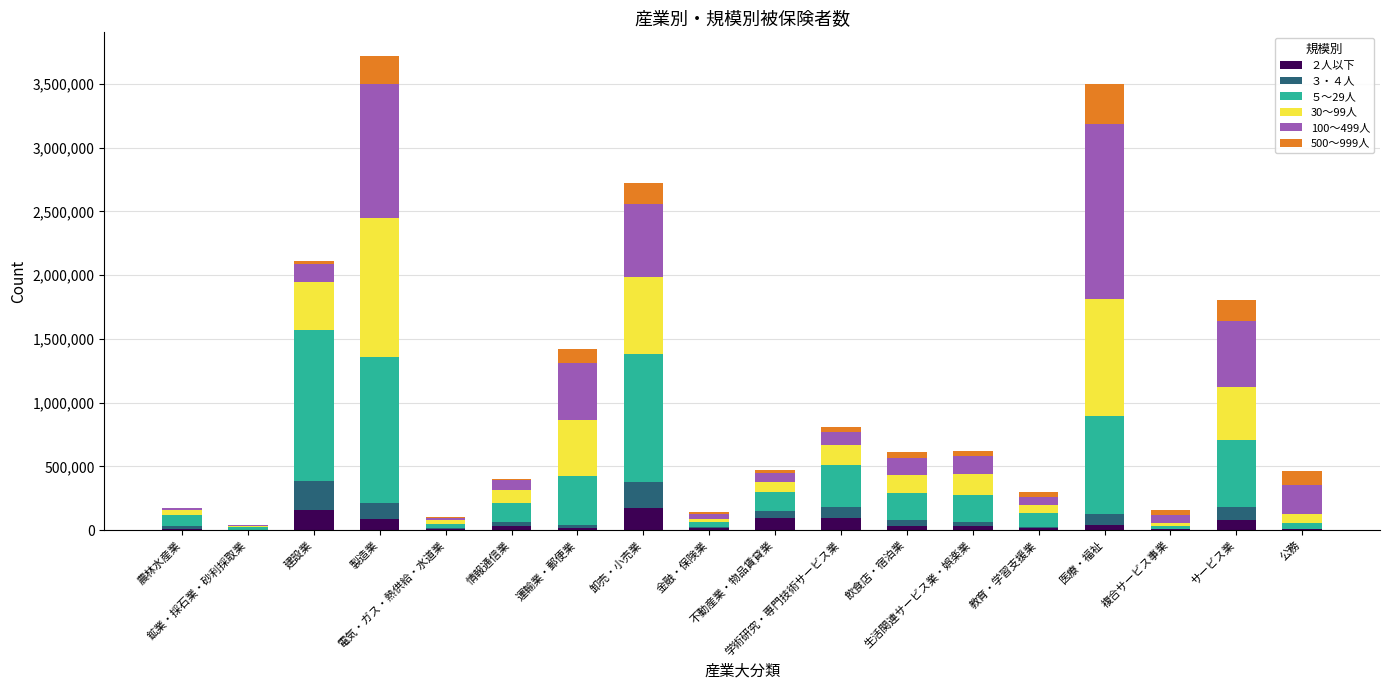

How many distinct data groups are displayed?

6